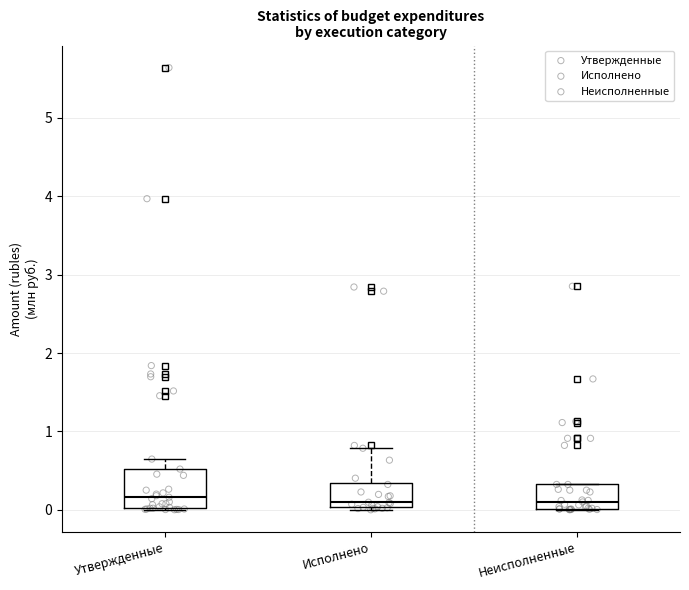

Reading left to right, transcribe this box plot: for each box, give where its median line is, the range the box spans, and where its two whiskers end, as read against the y-axis. The values are not printed on the chart, so give them approximately, as read against the axis.

Утвержденные: median 0.2, box 0.0 to 0.5, whiskers 0.0 to 0.6
Исполнено: median 0.1, box 0.0 to 0.3, whiskers 0.0 to 0.8
Неисполненные: median 0.1, box 0.0 to 0.3, whiskers 0.0 to 0.3